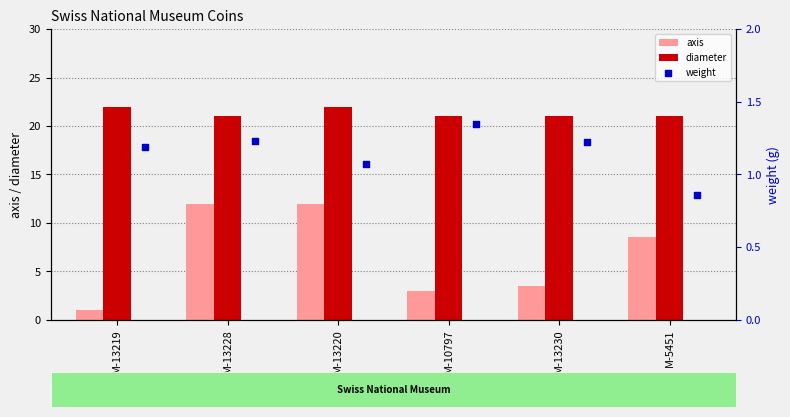

At how many categories does at least one series exceed 2?

6